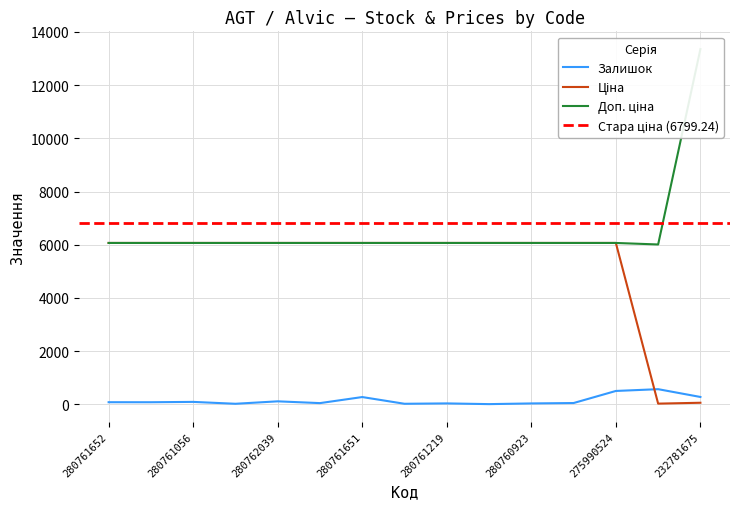

What is the smallest value displayed?

8.0